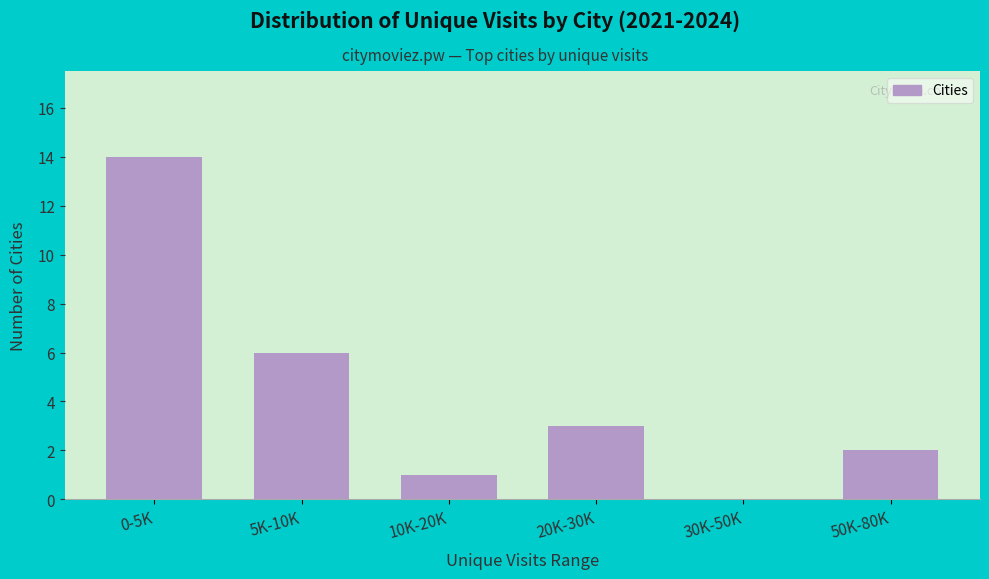

Reading left to right, what are all the values shown in this chart?

0-5K=14	5K-10K=6	10K-20K=1	20K-30K=3	30K-50K=0	50K-80K=2